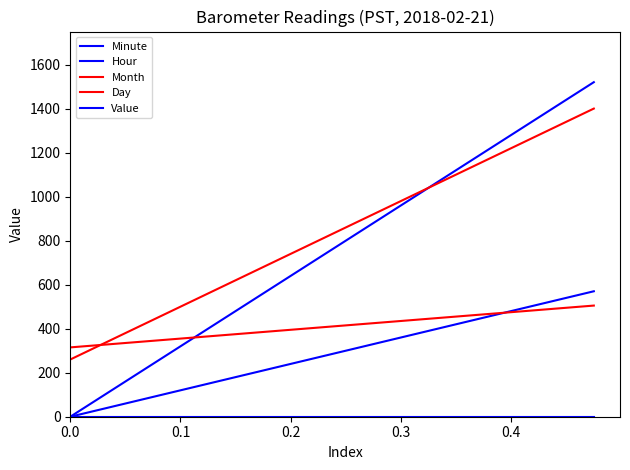

Does the chart display data point markers on the line(s)?

No